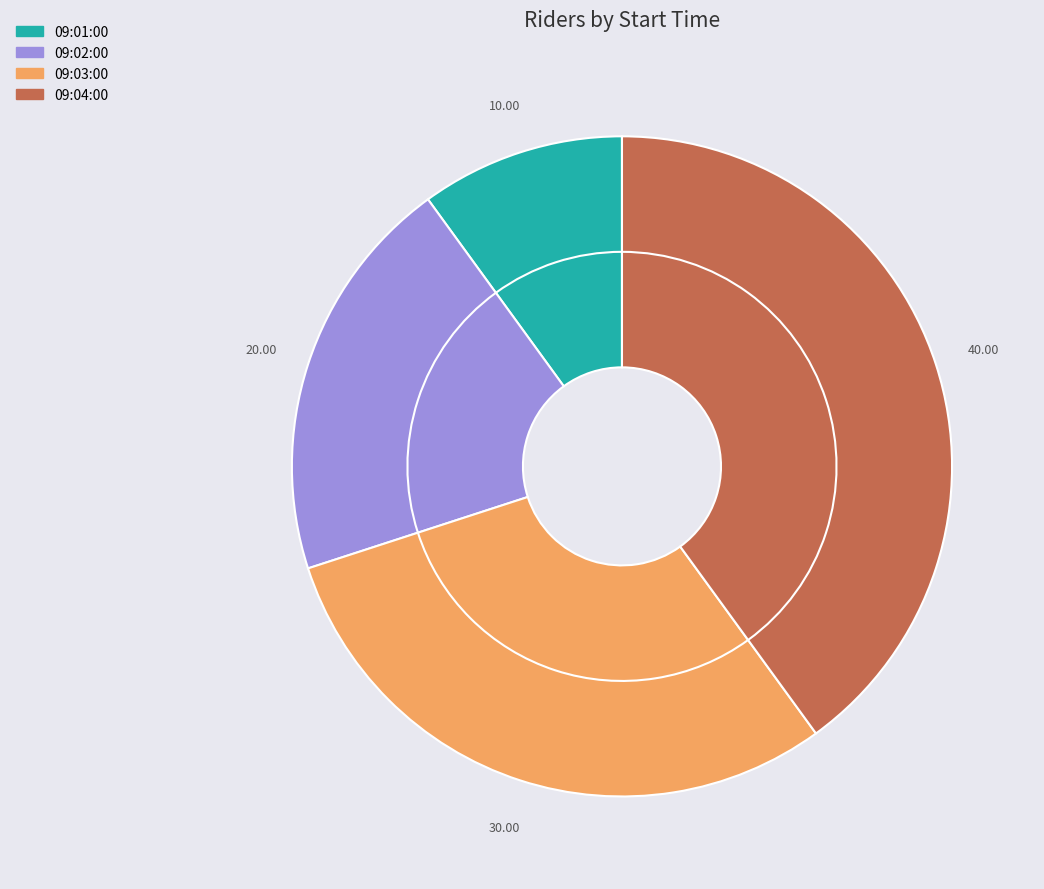

How many segments does this pie chart have?

4